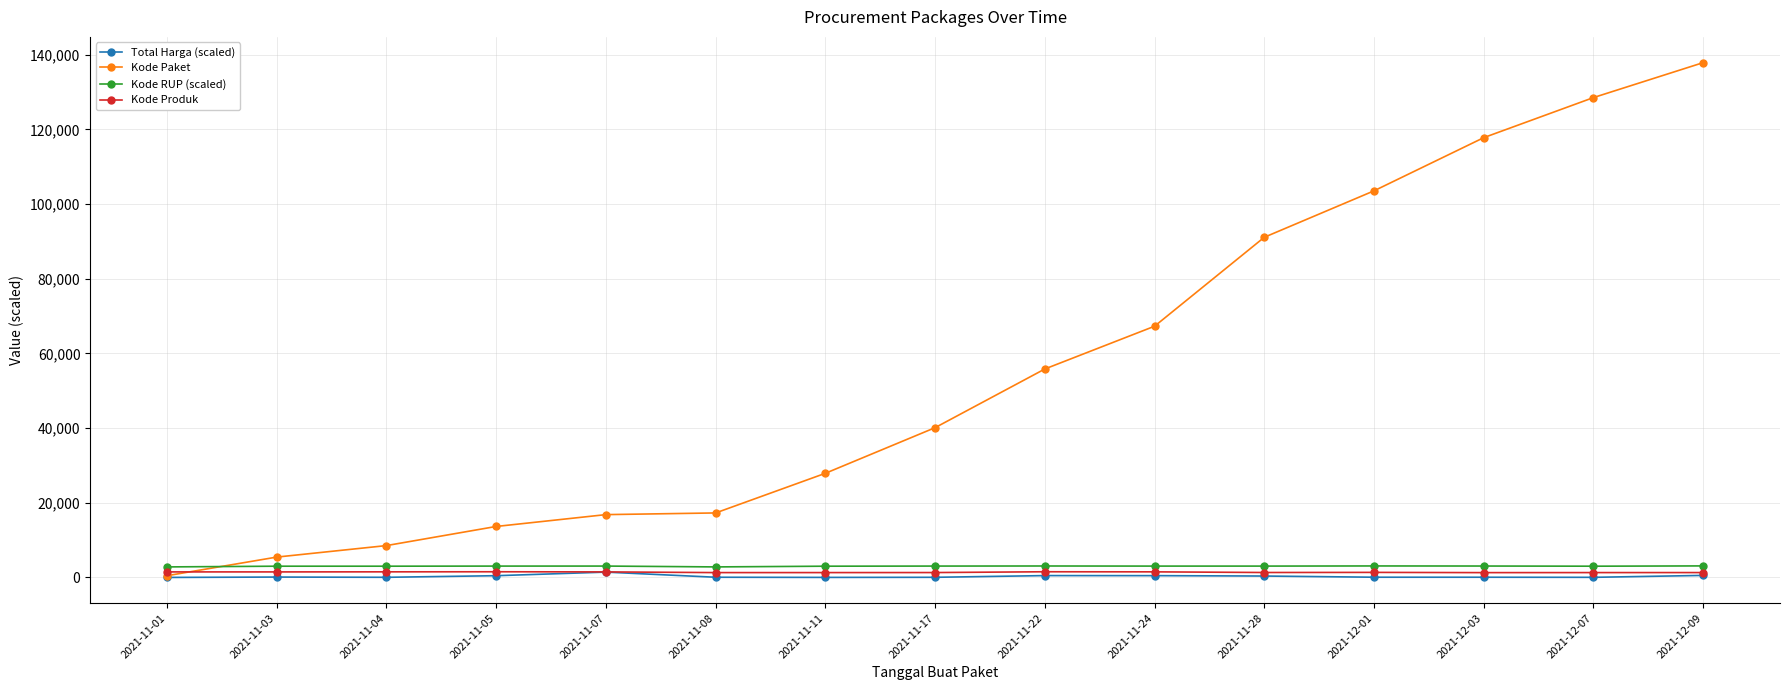

How many values in the Kode RUP (scaled) series exceed 3036?

8